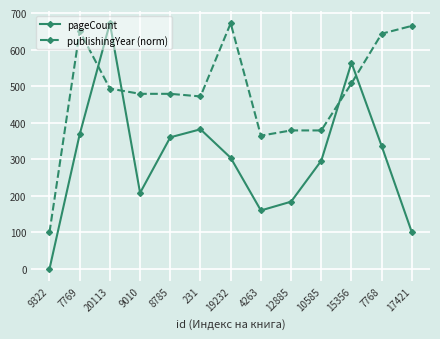

True or false: publishingYear (norm) and pageCount intersect in this chart.

True